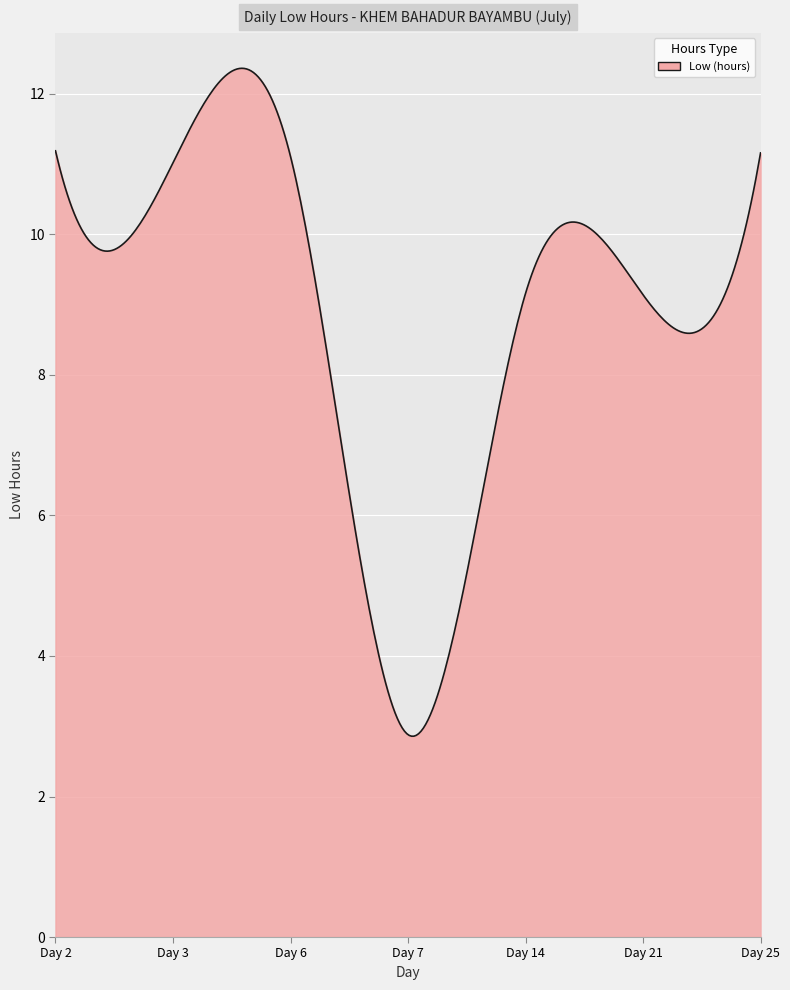

How many lines are shown in the chart?

1